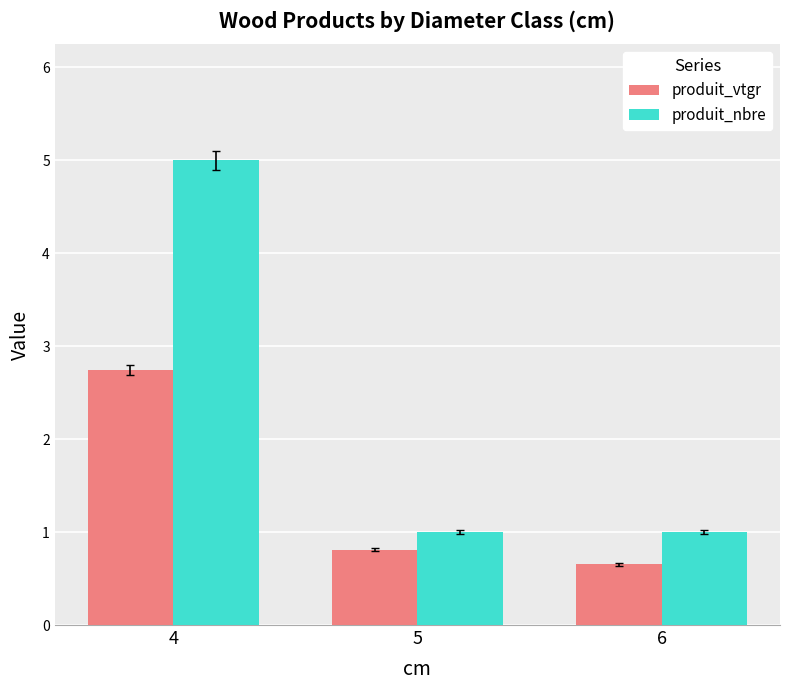

Reading right to left, what are all the values shown in this chart?

produit_vtgr: 0.7	0.8	2.7
produit_nbre: 1.0	1.0	5.0